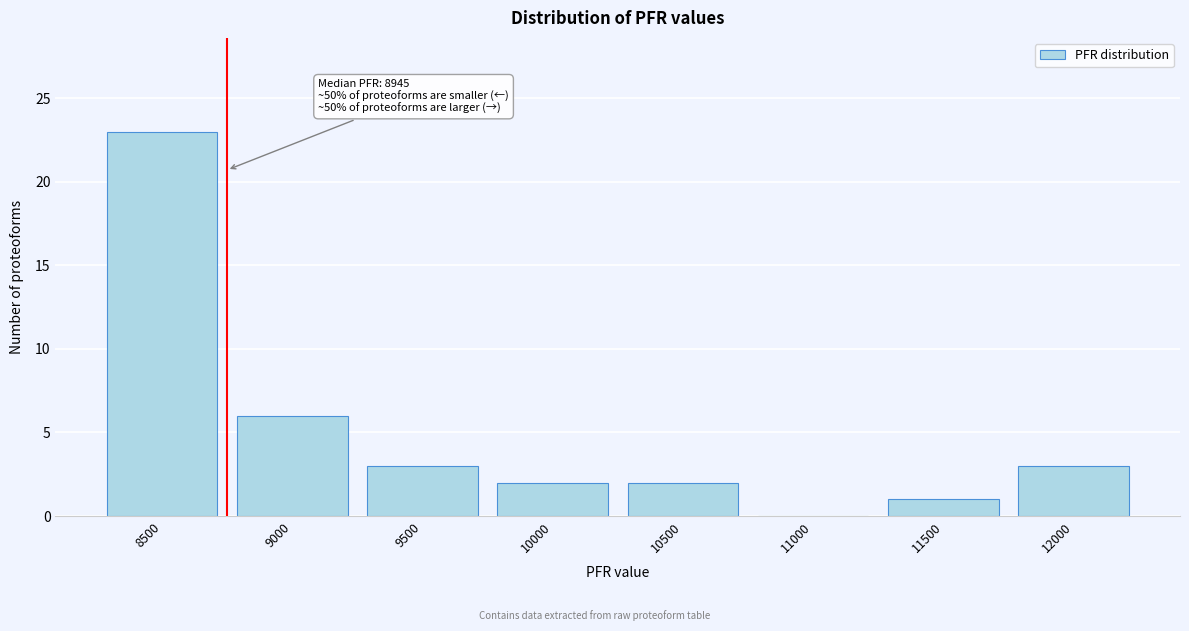

Reading right to left, list all the values displayed in this chart.

12000=3	11500=1	11000=0	10500=2	10000=2	9500=3	9000=6	8500=23